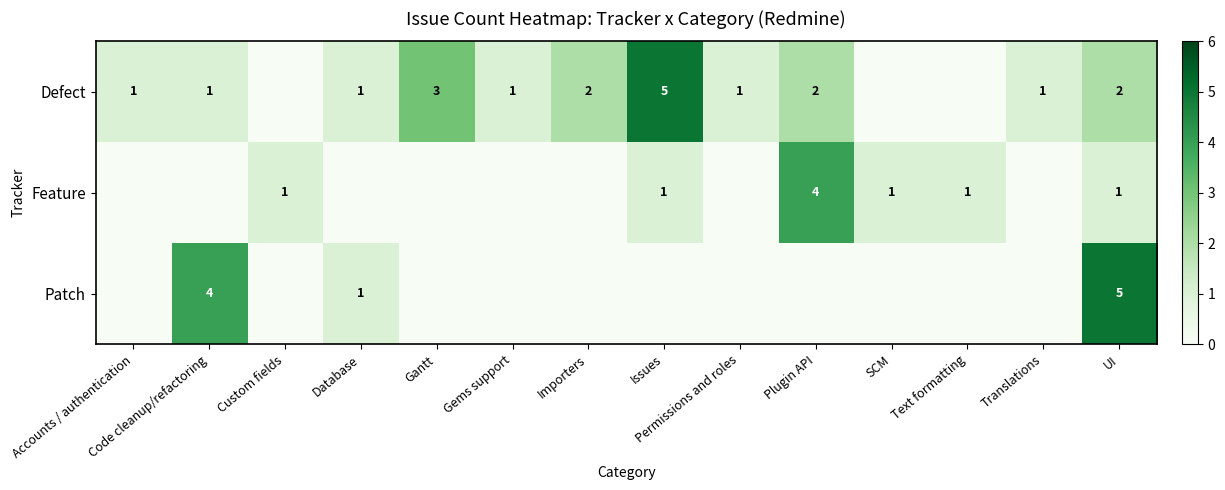

List the labels in order of row_1 value, largest first.

Plugin API, Custom fields, Issues, SCM, Text formatting, UI, Accounts / authentication, Code cleanup/refactoring, Database, Gantt, Gems support, Importers, Permissions and roles, Translations